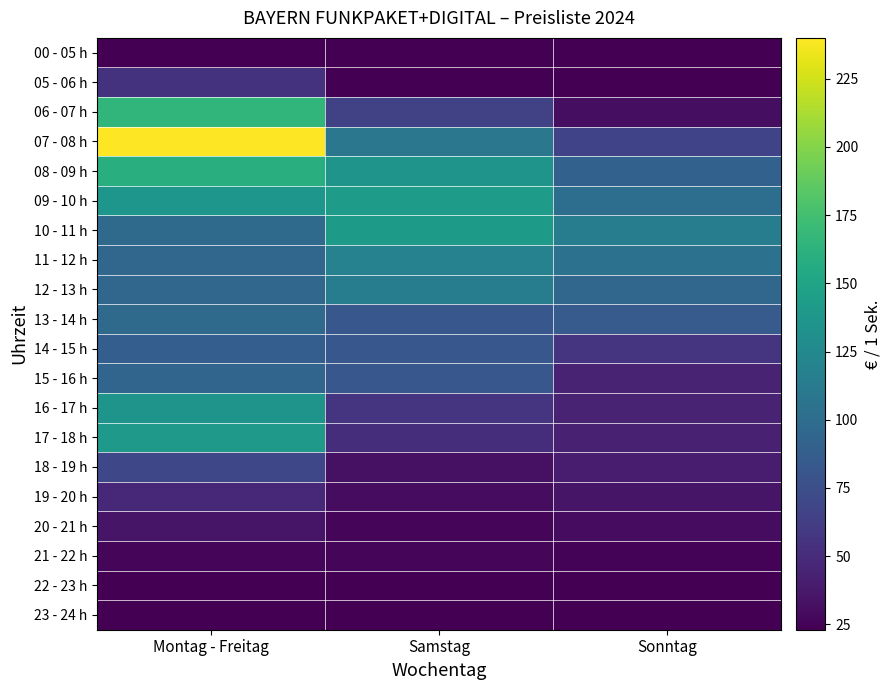

Which has a higher value, Montag - Freitag or Samstag?

Montag - Freitag